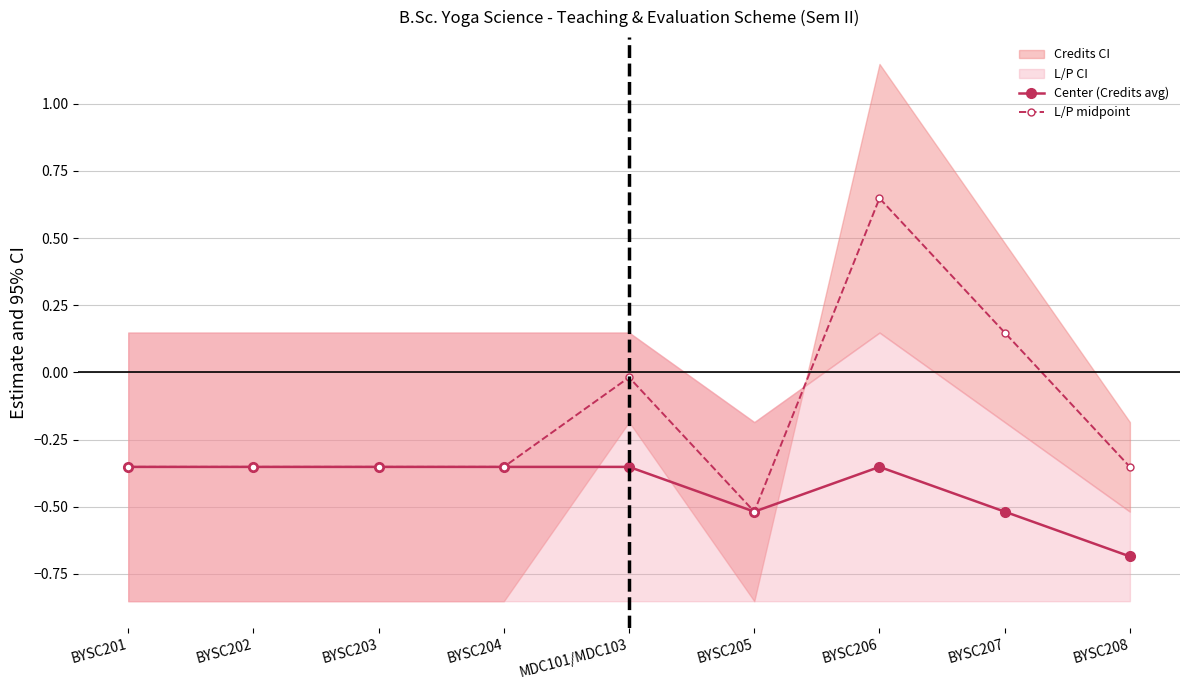

Which series has the largest total across all categories?

L/P midpoint